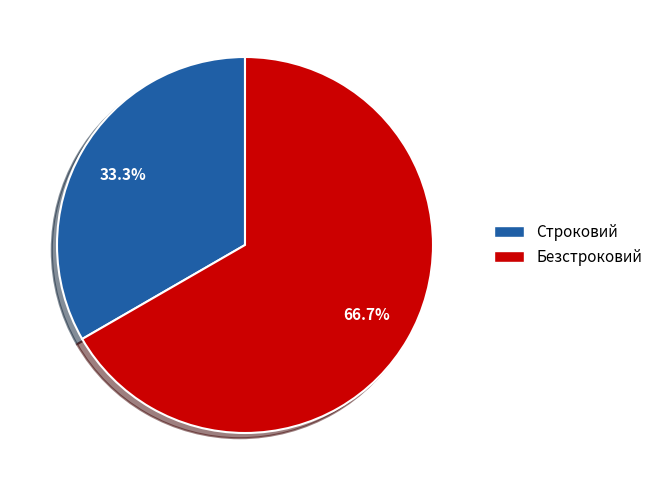

Is the sum of Строковий and Безстроковий greater than half?

Yes